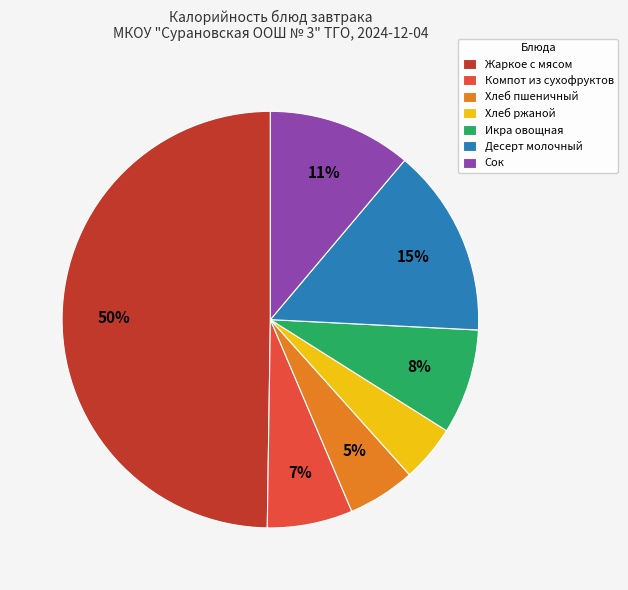

Is Хлеб пшеничный the majority of the pie?

No